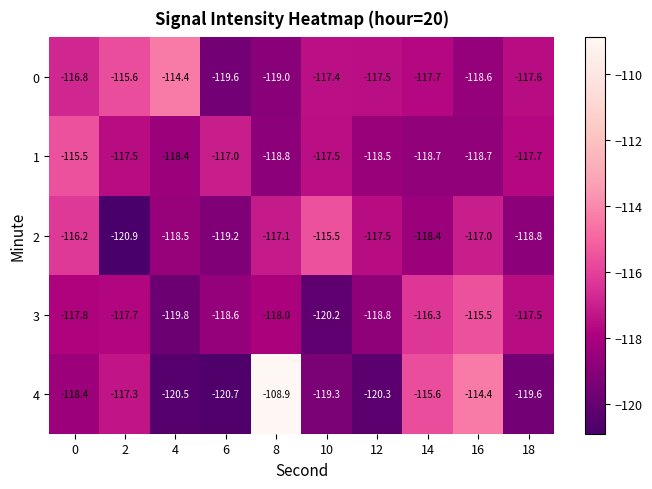

What is the average value of the 0 series?

-117.4